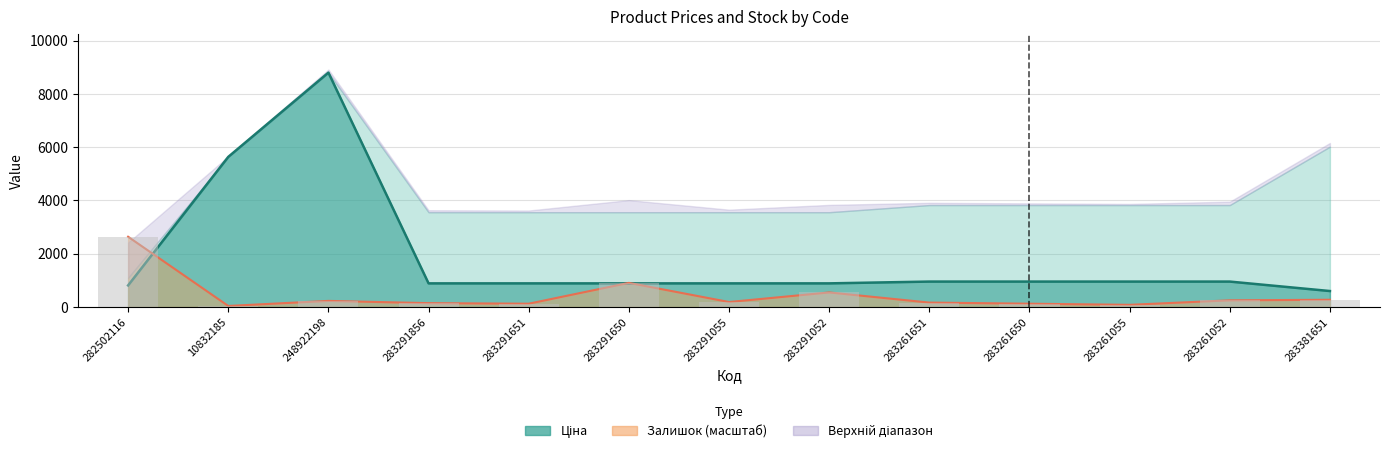

The value at 283381651 is 274.5. True or false?

True